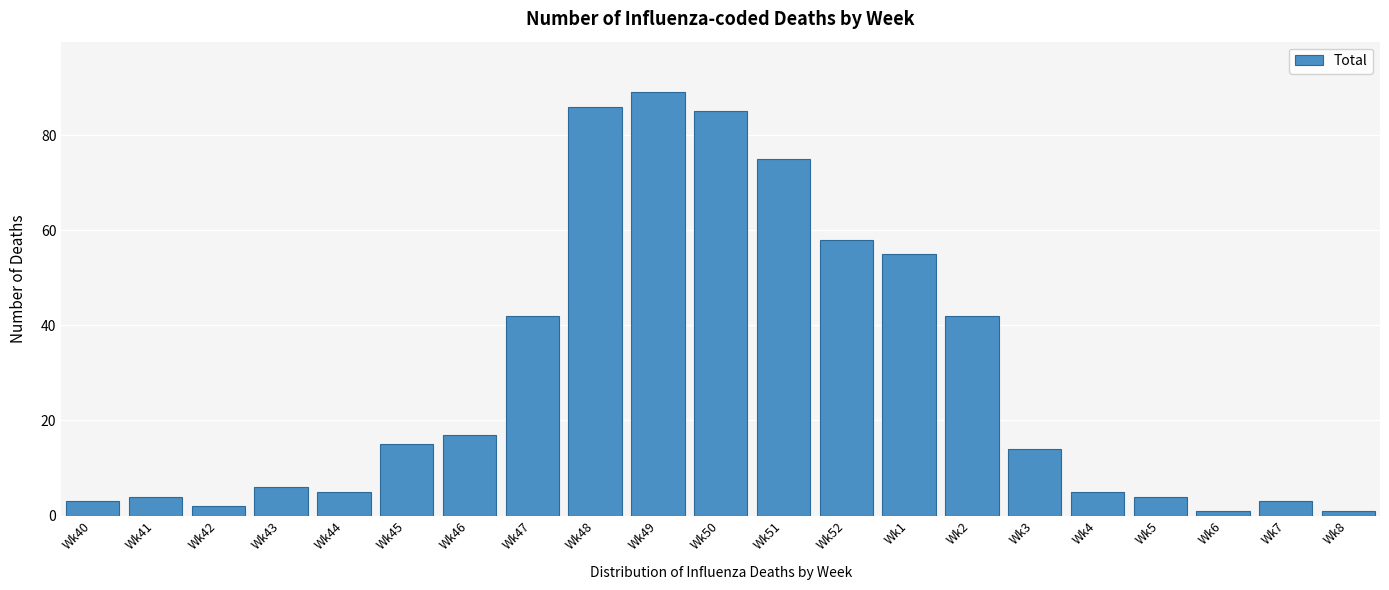

Reading left to right, extract all data points from this chart.

Wk40=3	Wk41=4	Wk42=2	Wk43=6	Wk44=5	Wk45=15	Wk46=17	Wk47=42	Wk48=86	Wk49=89	Wk50=85	Wk51=75	Wk52=58	Wk1=55	Wk2=42	Wk3=14	Wk4=5	Wk5=4	Wk6=1	Wk7=3	Wk8=1